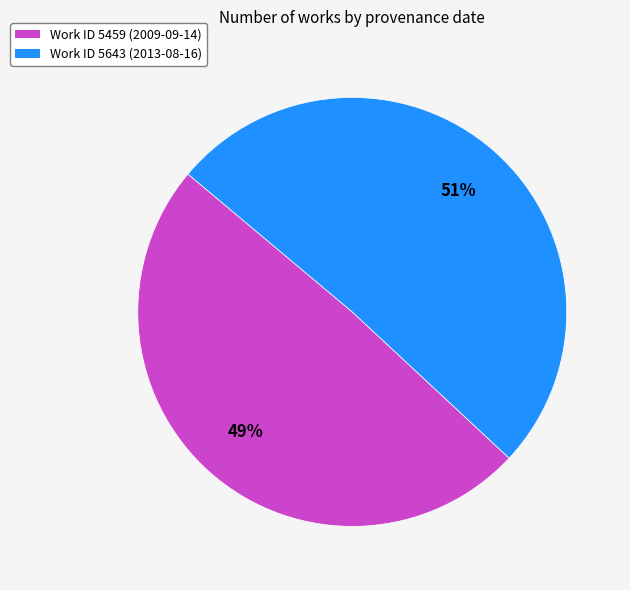

To the nearest percent, what is the difference between the largest and smallest slice percentages?

2%